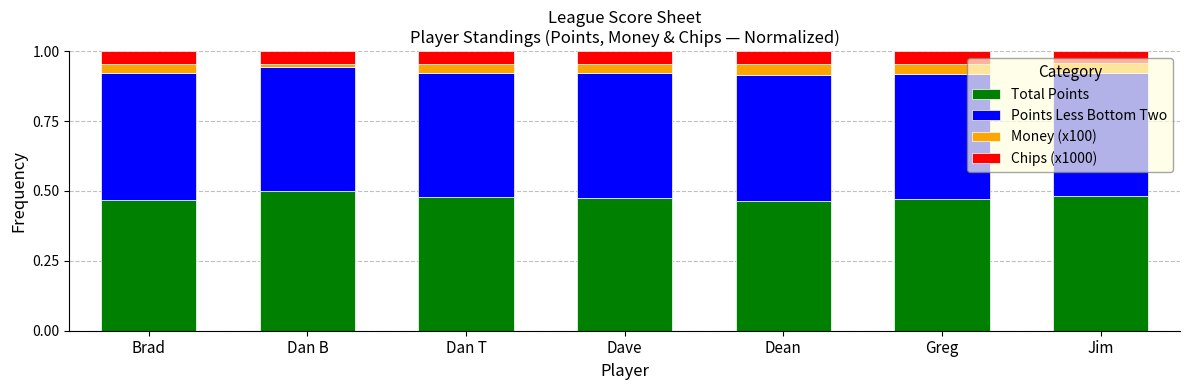

How many Total Points values are between 0 and 1?

7